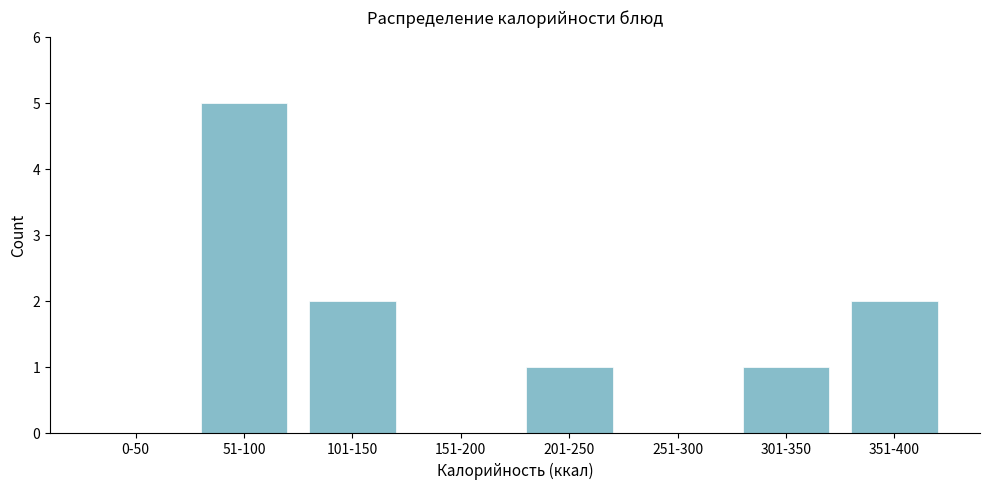

Reading left to right, list all the values displayed in this chart.

0-50=0	51-100=5	101-150=2	151-200=0	201-250=1	251-300=0	301-350=1	351-400=2